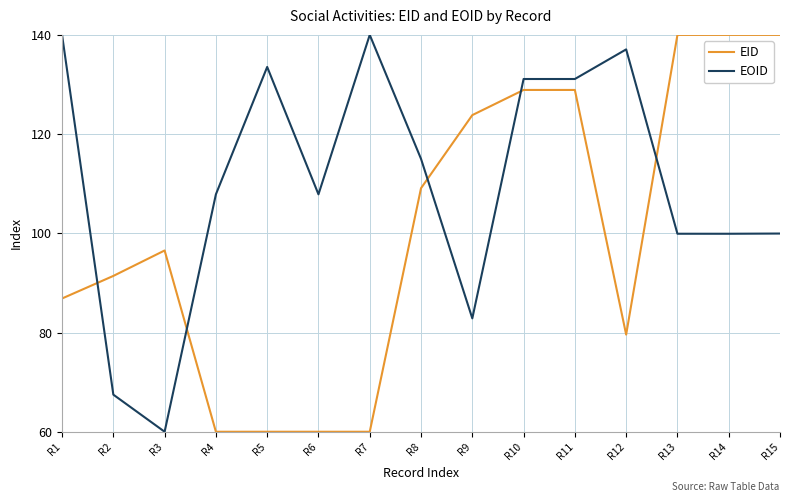

Rank the series by their average value, from lowest to highest.

EID, EOID